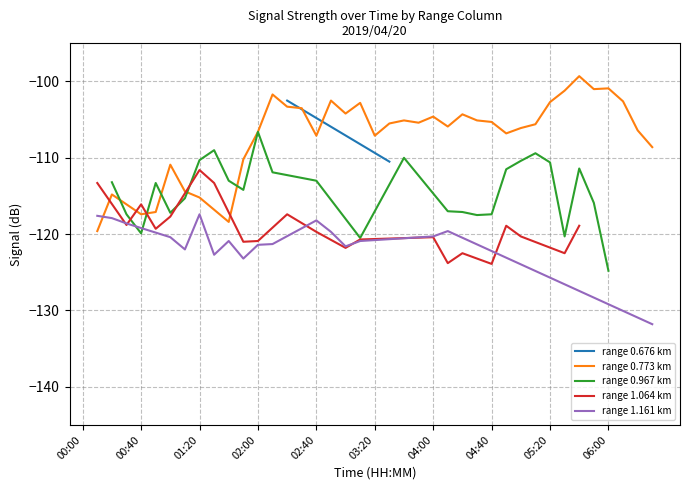

True or false: range 0.773 km has a value of -106.6 at 02:00.

True